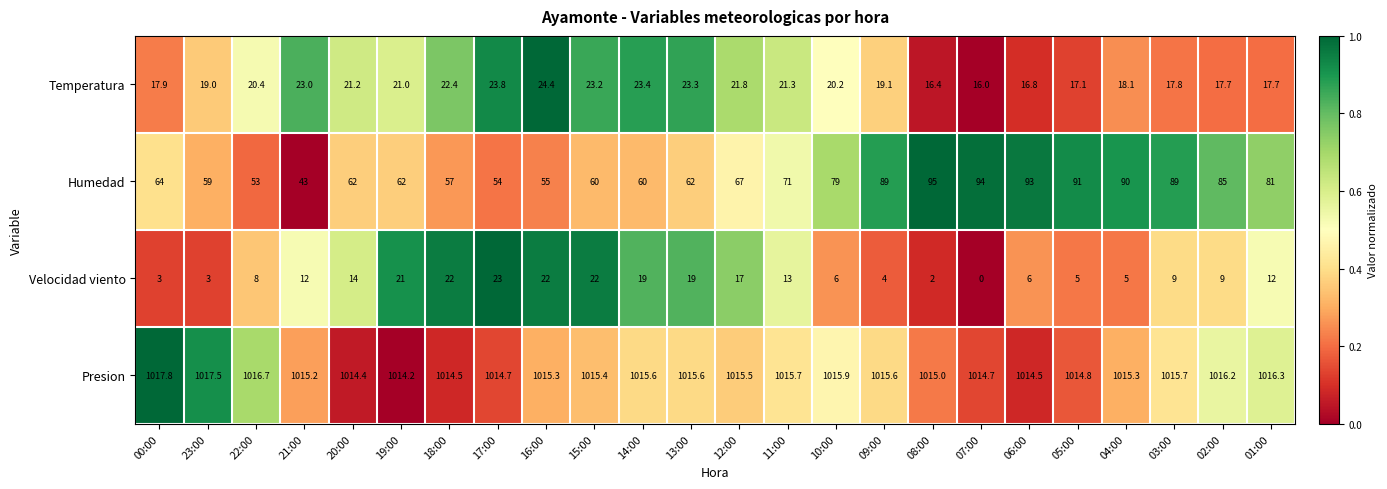

List the series in order of their peak value, lowest first.

Velocidad viento, Temperatura, Humedad, Presion